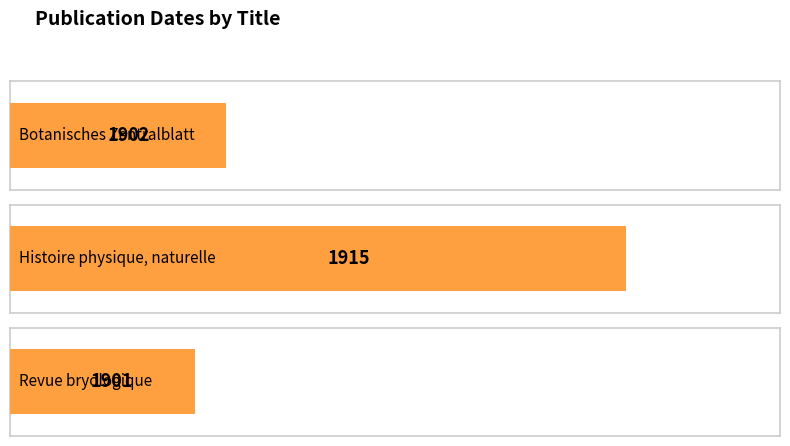

True or false: the data shows 1901 at Revue bryologique.

True